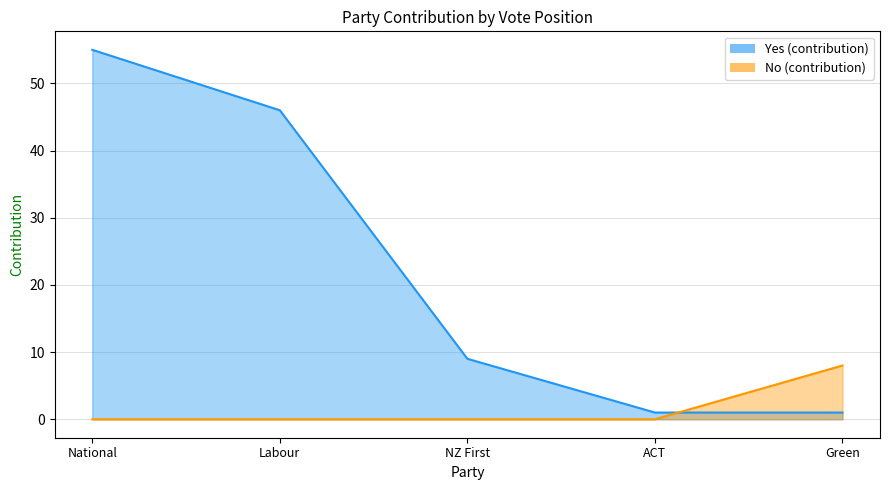

Which series has the largest range (max minus min)?

Yes (contribution)